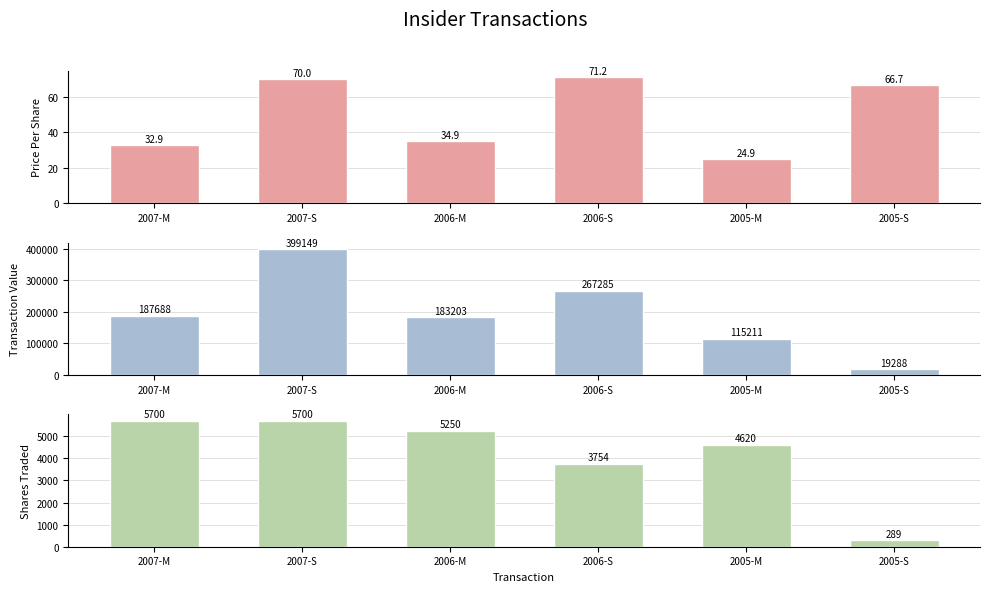

Rank the series by their maximum value, from lowest to highest.

transactionPricePerShare, transactionShares, transactionValue